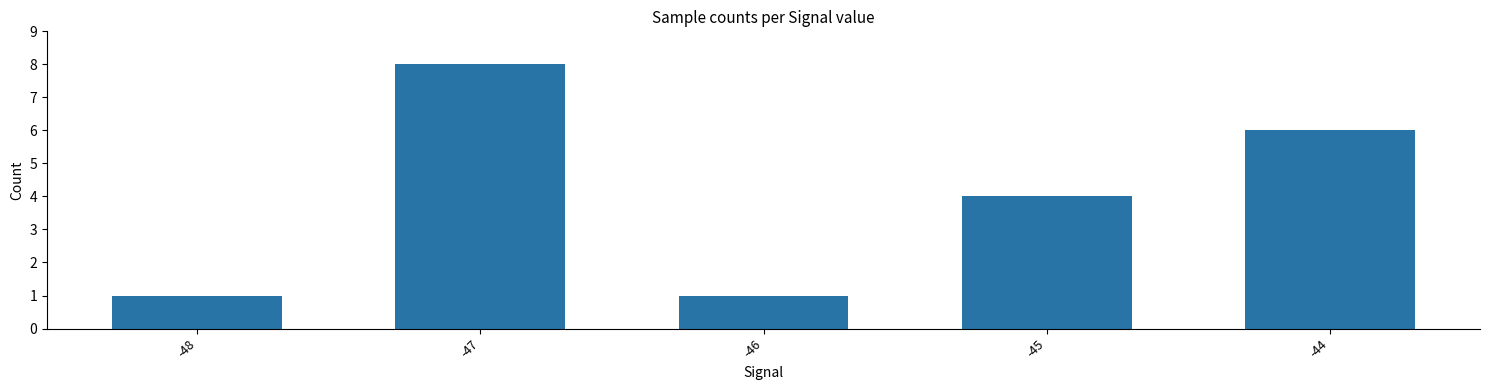

Which category has the highest value across all series?

-47